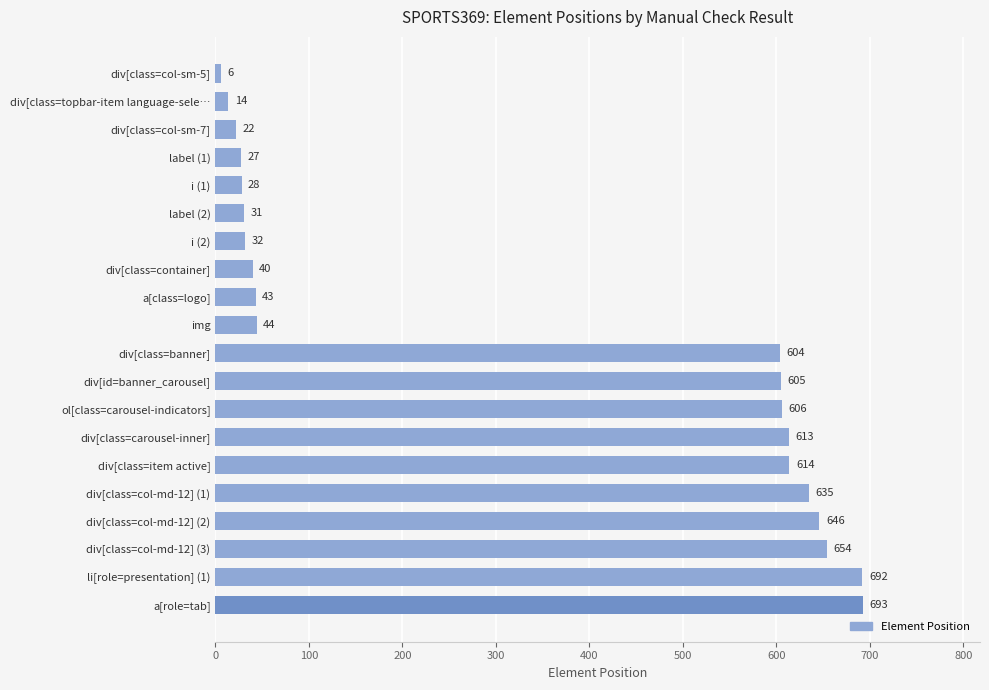

True or false: the data shows 14 at div[class=topbar-item language-sele….

True